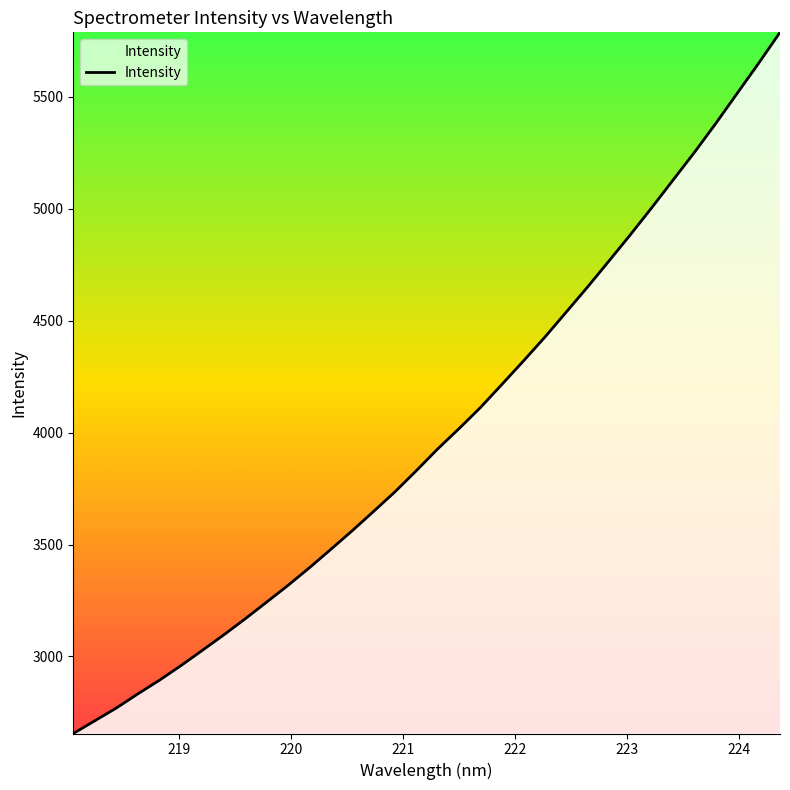

What is the average value?

3996.6